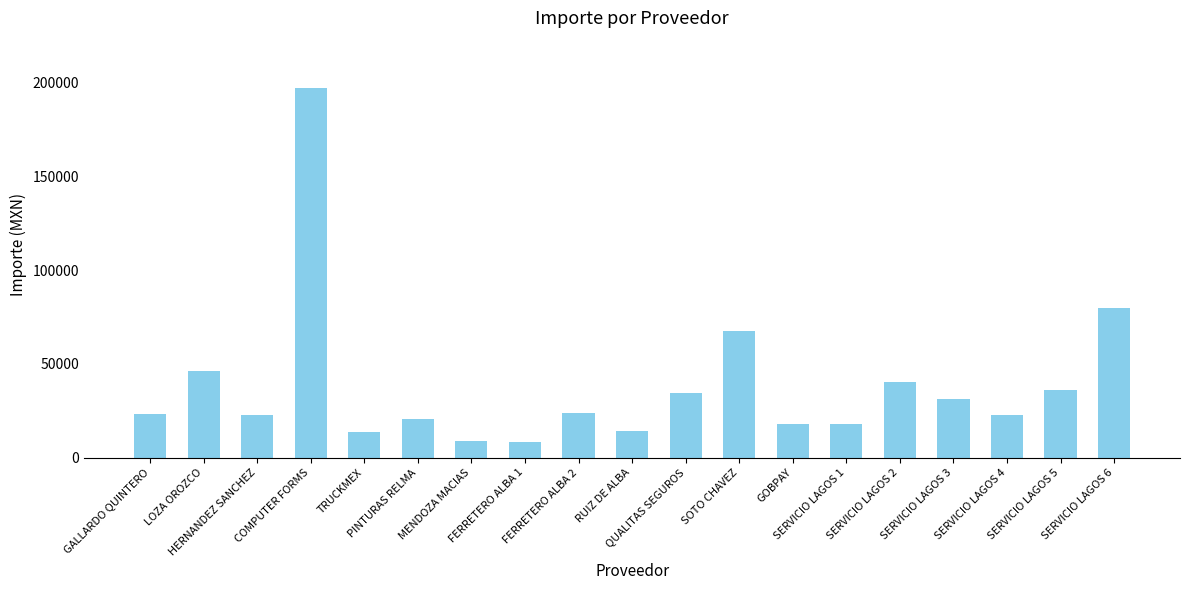

What value does the data have at QUALITAS SEGUROS?

34308.4